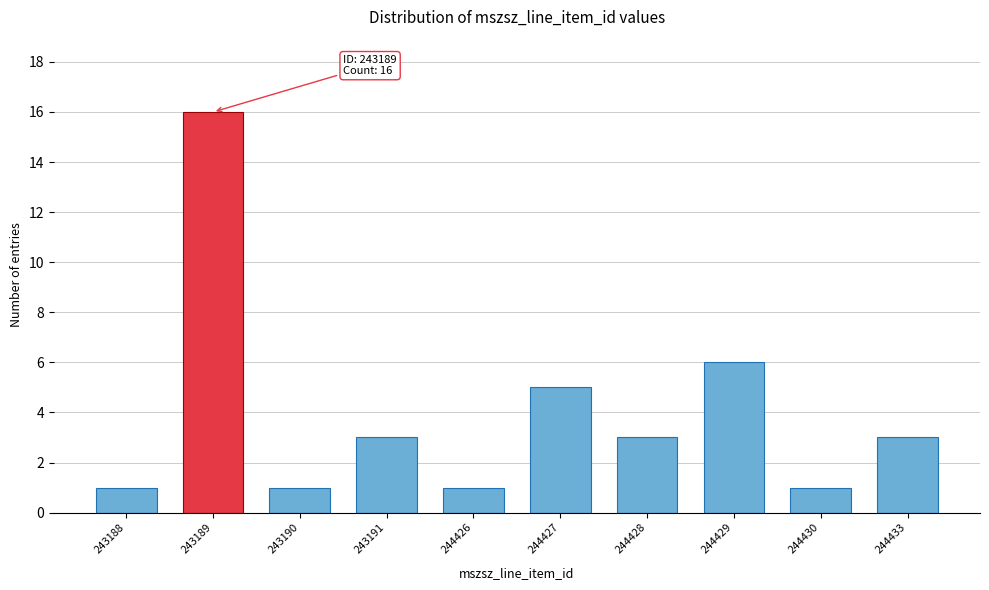

Reading left to right, list all the values displayed in this chart.

1	16	1	3	1	5	3	6	1	3